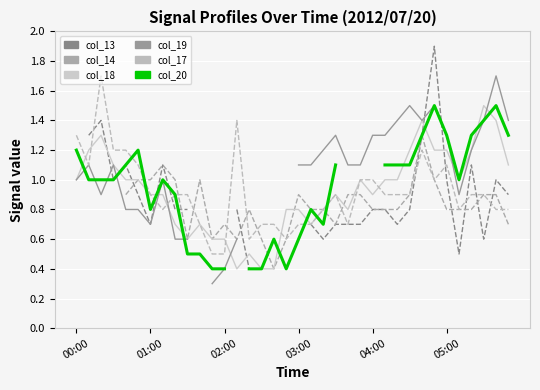

At 10, list the series in order from smallest to largest.

col_20, col_18, col_19, col_17, col_13, col_14